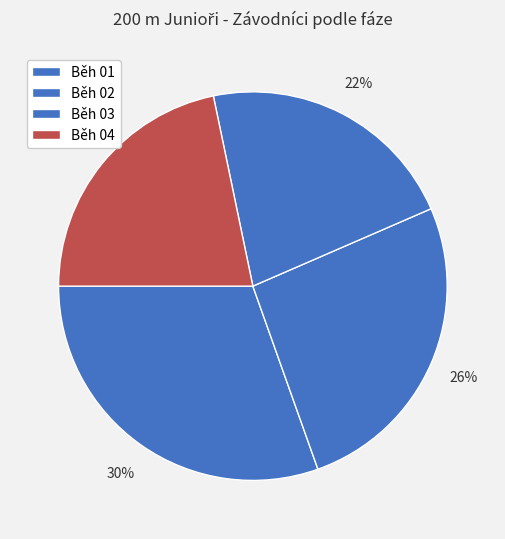

How many segments does this pie chart have?

4